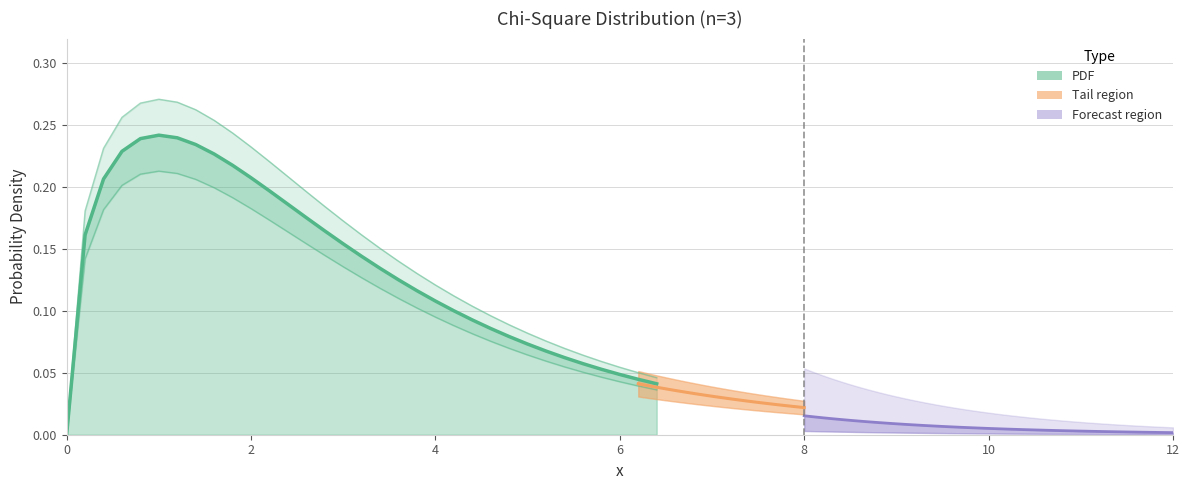

What is the value of the 5th point from the left?

0.2